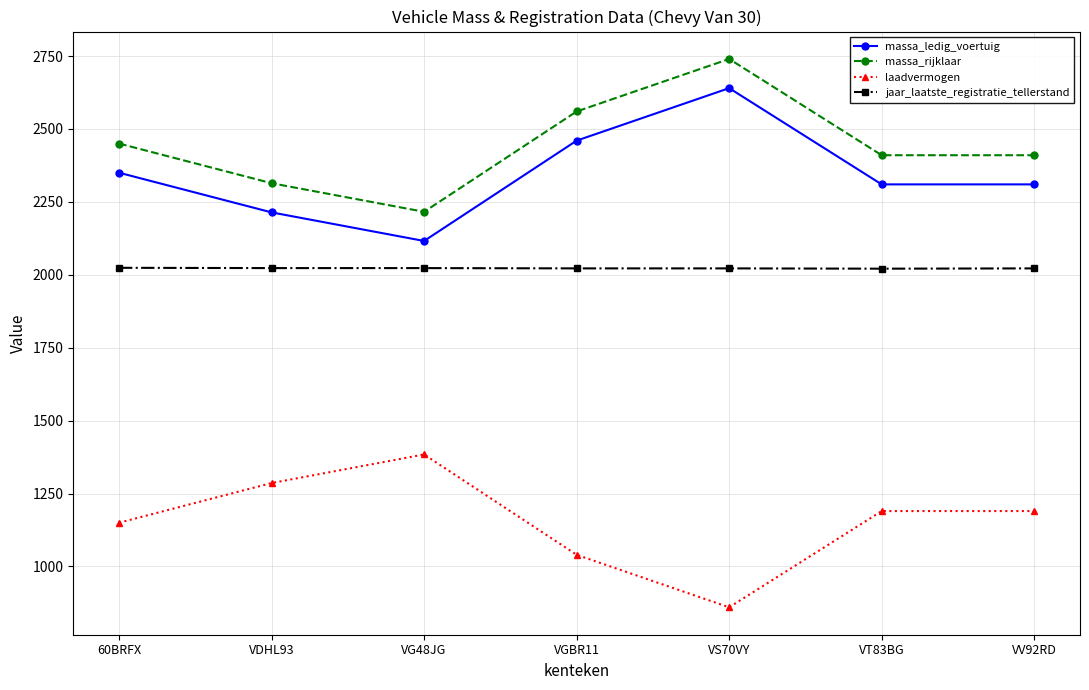

What is the spread (max minus min) of values at 60BRFX?

1300